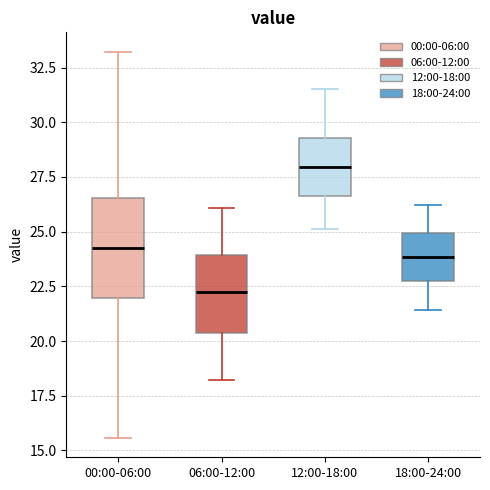

Reading left to right, read every box against the y-axis: the position of its median line, the range the box covers, and the ends of its whiskers. The values are not printed on the chart, so give them approximately, as read against the axis.

00:00-06:00: median 24.5, box 22.0 to 26.5, whiskers 15.5 to 33.0
06:00-12:00: median 22.5, box 20.5 to 24.0, whiskers 18.0 to 26.0
12:00-18:00: median 28.0, box 26.5 to 29.5, whiskers 25.0 to 31.5
18:00-24:00: median 24.0, box 23.0 to 25.0, whiskers 21.5 to 26.0